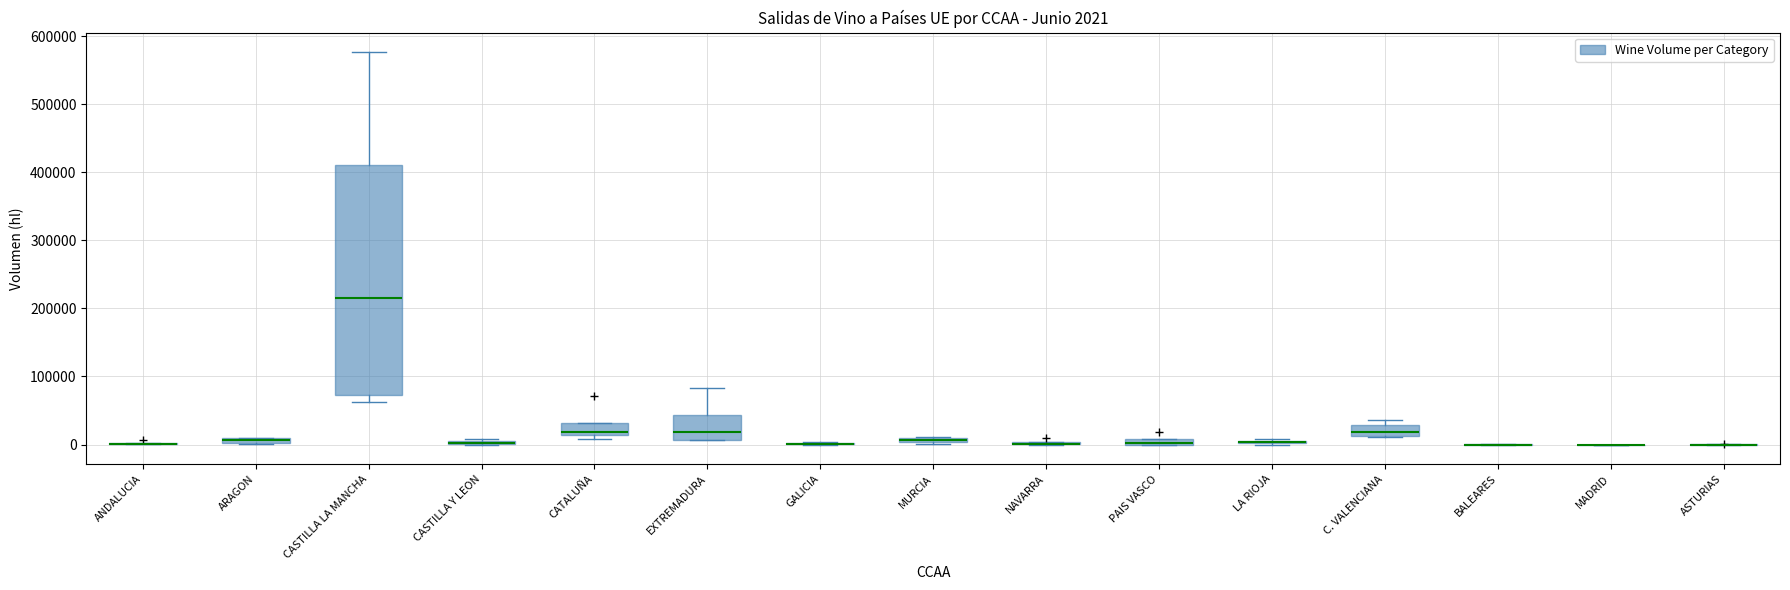

Comparing the boxes themselves (not the whiskers), which one is the tallest?

CASTILLA LA MANCHA